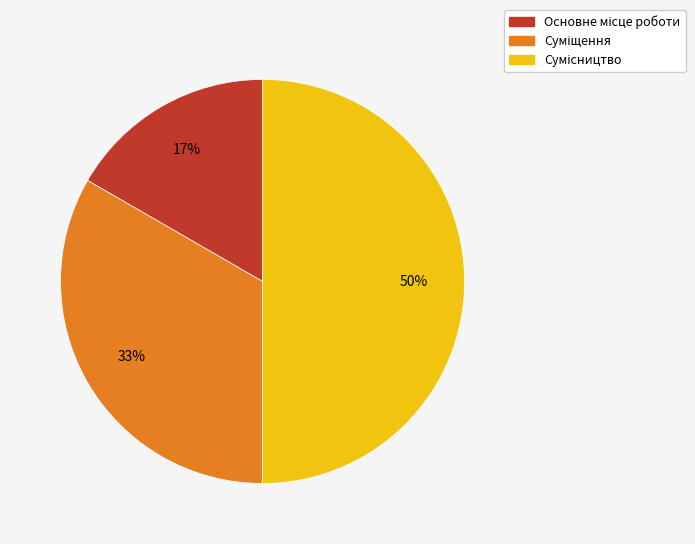

How many slices are in this pie chart?

3